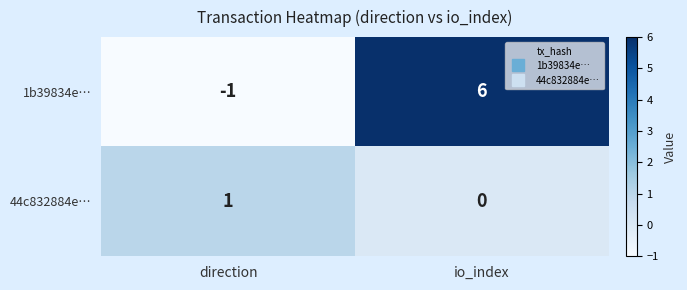

What is the spread (max minus min) of values at io_index?

6